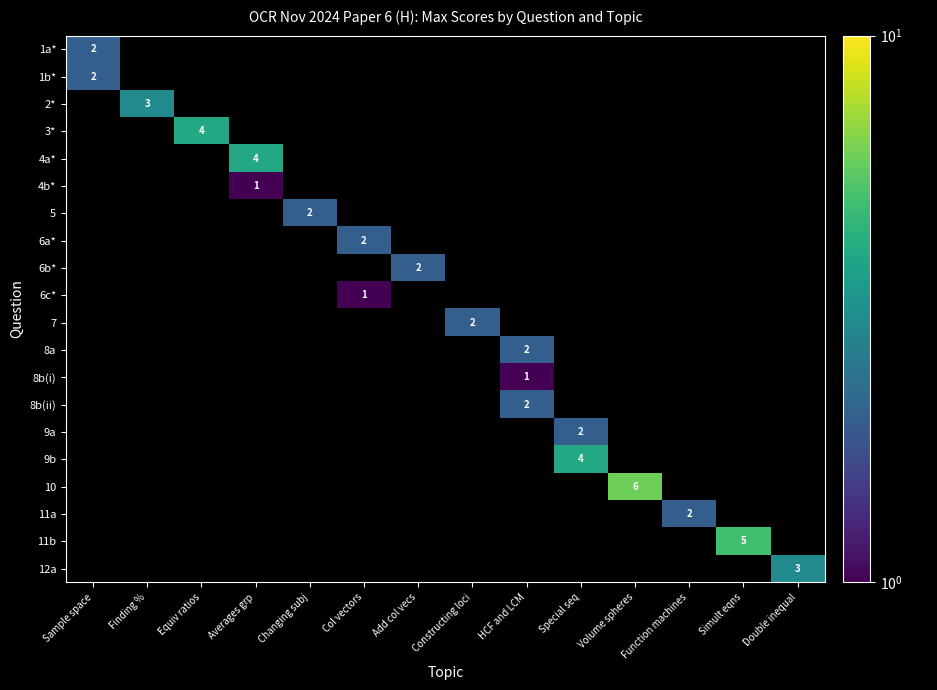

At which category does the chart reach its minimum across all series?

Averages grp